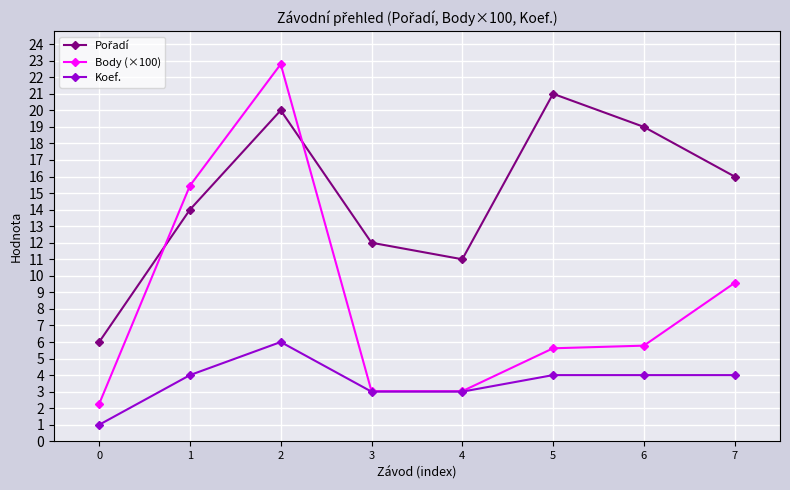

What is the value of the Koef. point at the 8th from the left?

4.0